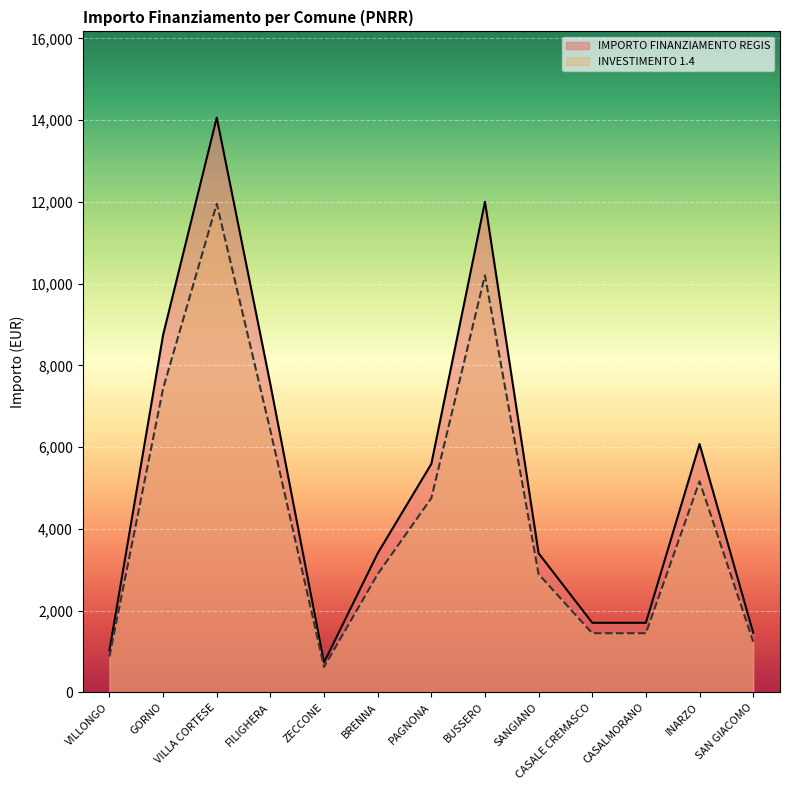

List the series in order of their peak value, lowest first.

INVESTIMENTO 1.4, IMPORTO FINANZIAMENTO REGIS